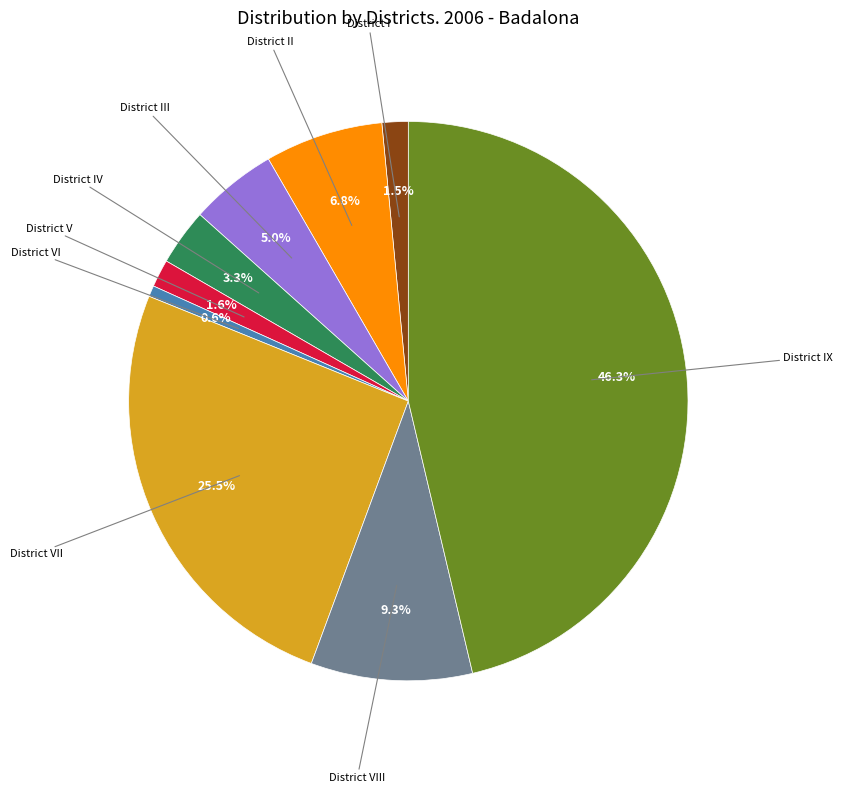

Is there any slice that represents more than half of the pie?

No